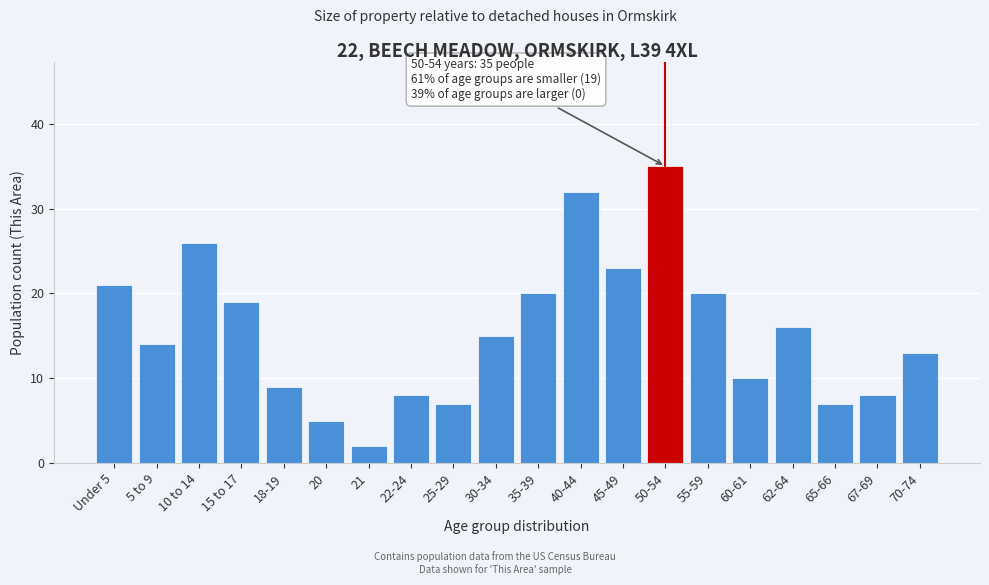

Reading right to left, what are all the values shown in this chart?

70-74=13	67-69=8	65-66=7	62-64=16	60-61=10	55-59=20	50-54=35	45-49=23	40-44=32	35-39=20	30-34=15	25-29=7	22-24=8	21=2	20=5	18-19=9	15 to 17=19	10 to 14=26	5 to 9=14	Under 5=21